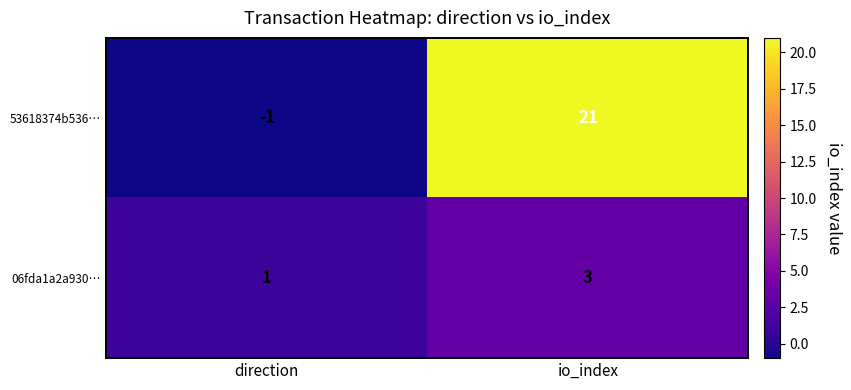

At io_index, list the series in order from largest to smallest.

53618374b536…, 06fda1a2a930…